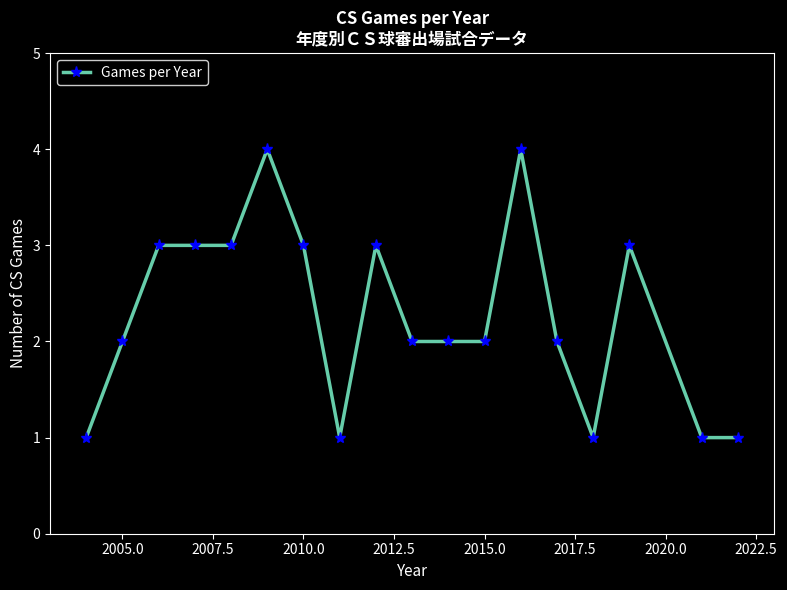

True or false: there are more than 0 points higher than both neighbors.

True